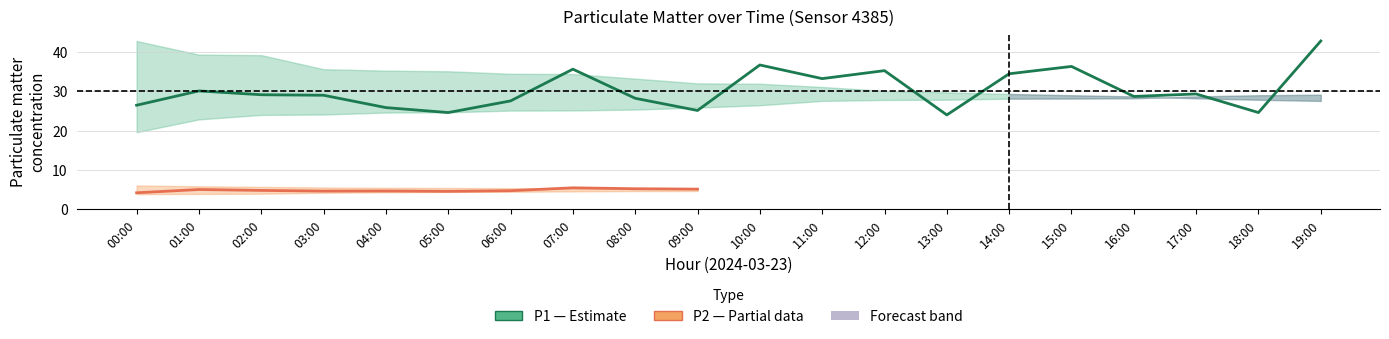

What is the sum of all P1 values?

606.5